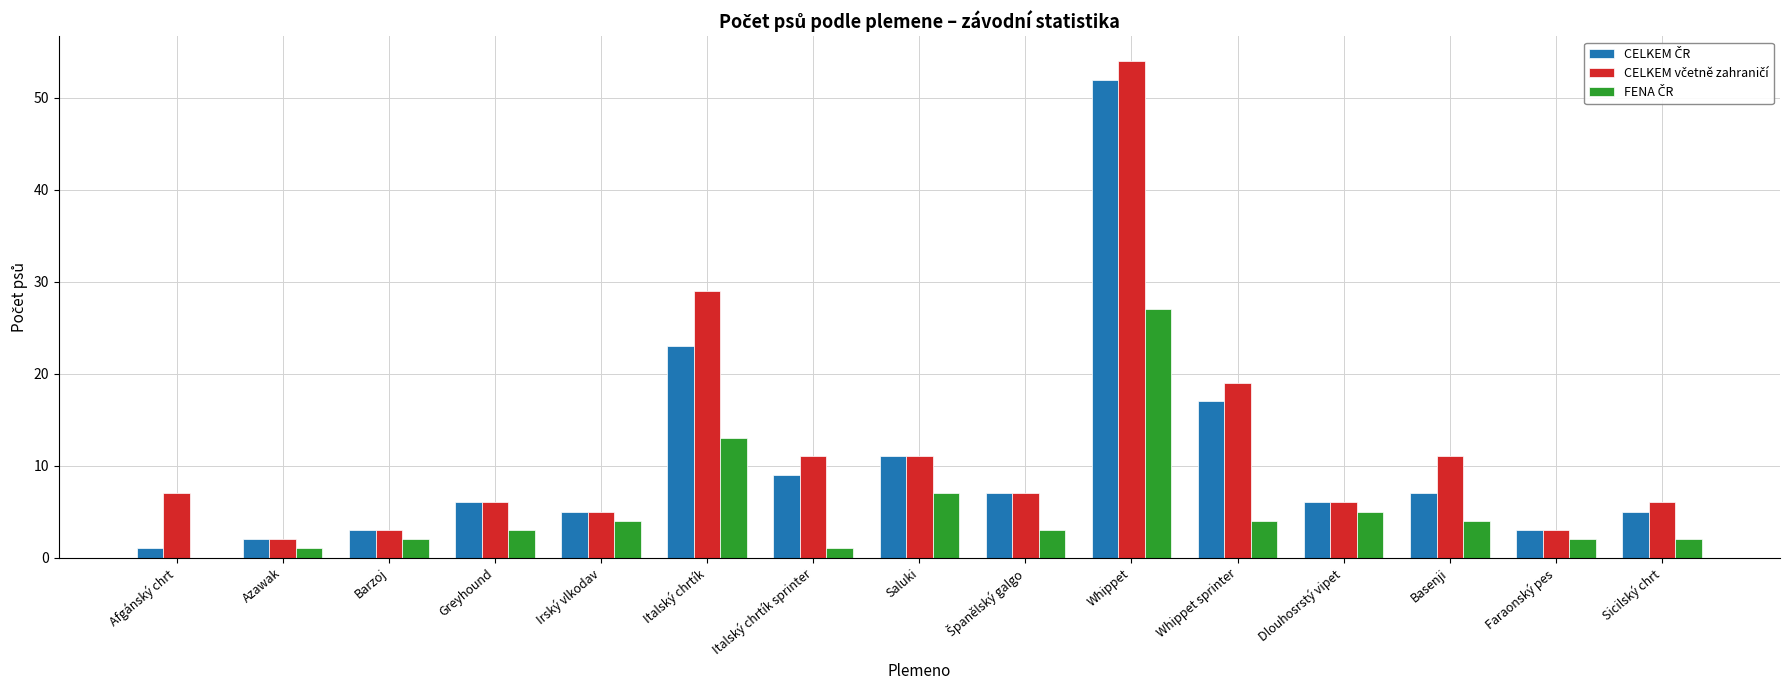

At which category is the sum across all series the highest?

Whippet